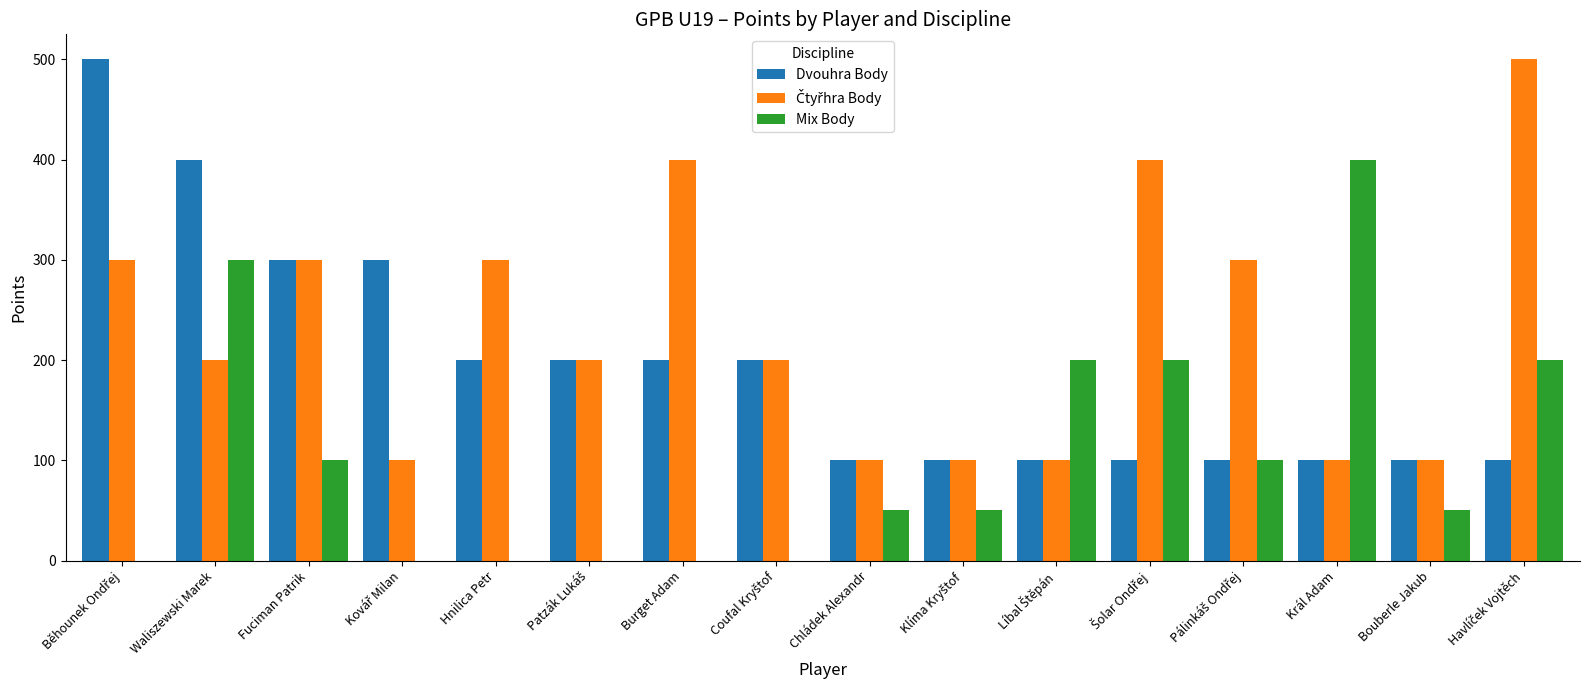

The value of Mix Body at Chládek Alexandr is 50. True or false?

True